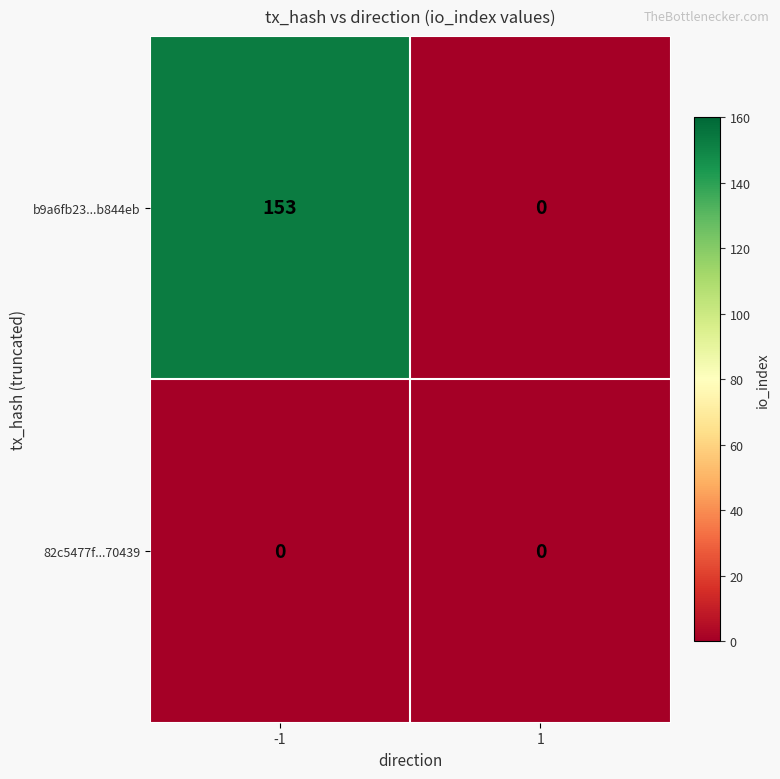

The 82c5477f...70439 series shows 0 at 1. True or false?

True